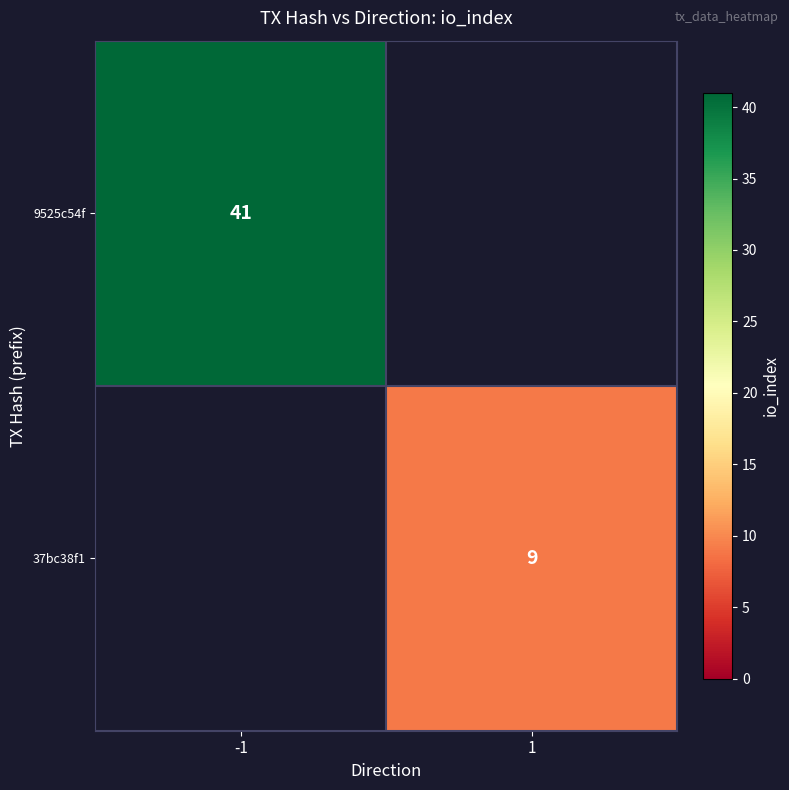

The 37bc38f1 series shows 4 at 1. True or false?

False